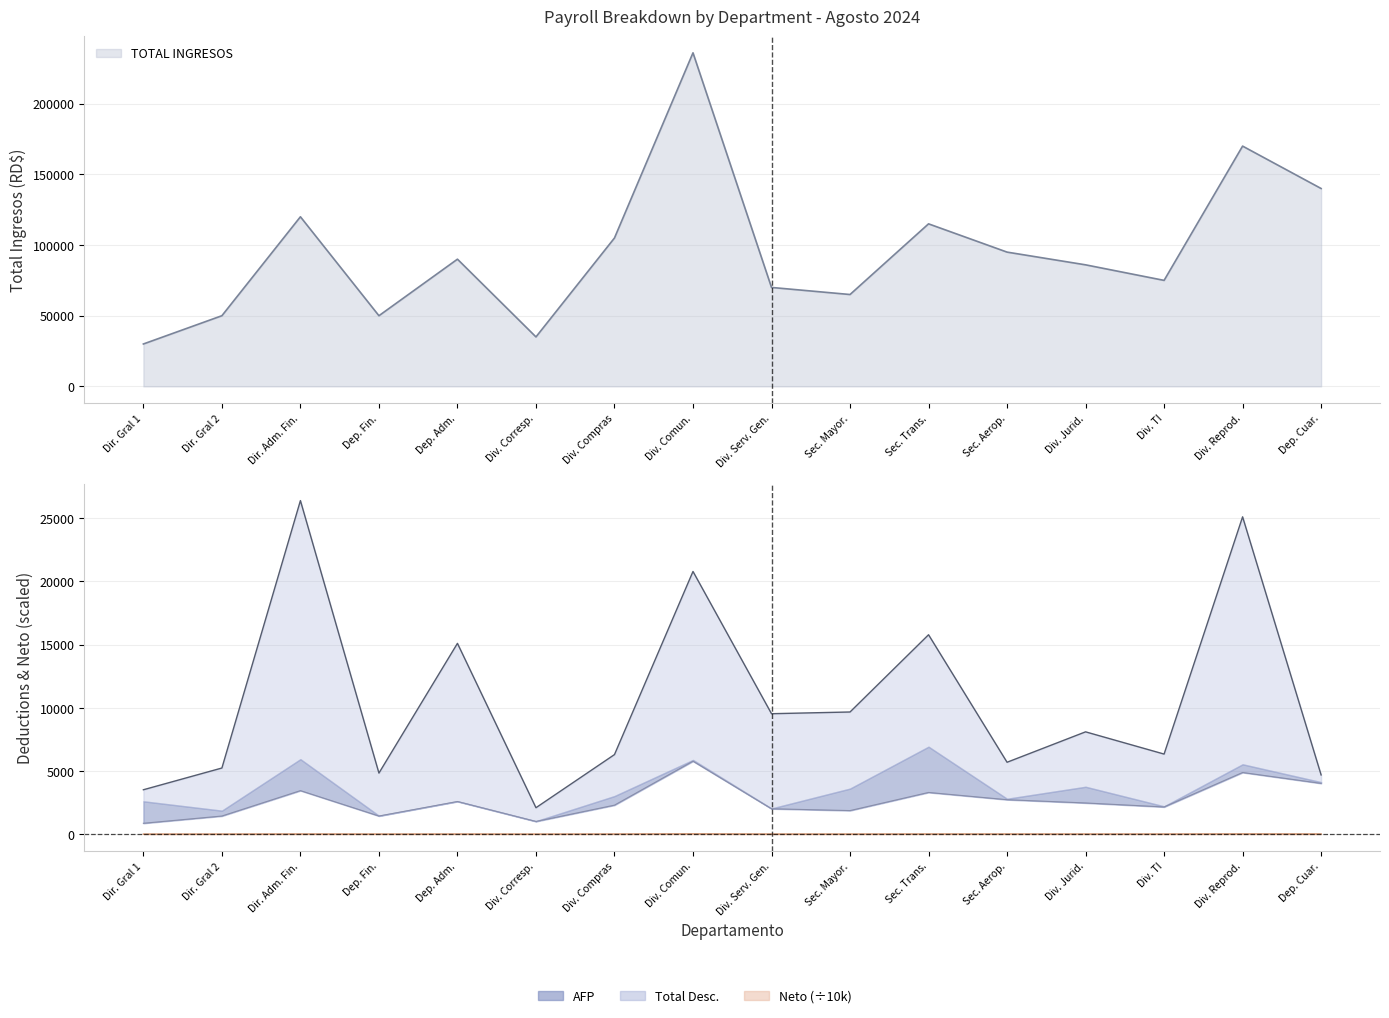

Reading right to left, extract all data points from this chart.

Total Desc.: 4687.0	25106.7	6336.5	8096.0	5689.5	15777.6	9666.4	9530.5	20785.4	6297.0	2093.5	15097.1	4834.0	26391.5	5234.0	3513.5
Neto: 9.8	14.2	6.9	7.8	8.9	9.9	5.5	6.0	18.0	7.7	3.3	7.5	4.5	9.4	4.5	2.6
TOTAL INGRESOS: 140000.0	170000.0	75000.0	86000.0	95000.0	115000.0	65000.0	70000.0	236000.0	105000.0	35000.0	90000.0	50000.0	120000.0	50000.0	30000.0
AFP: 4018.0	4879.0	2152.5	2468.2	2726.5	3300.5	1865.5	2009.0	5773.7	2295.5	1004.5	2583.0	1435.0	3444.0	1435.0	861.0